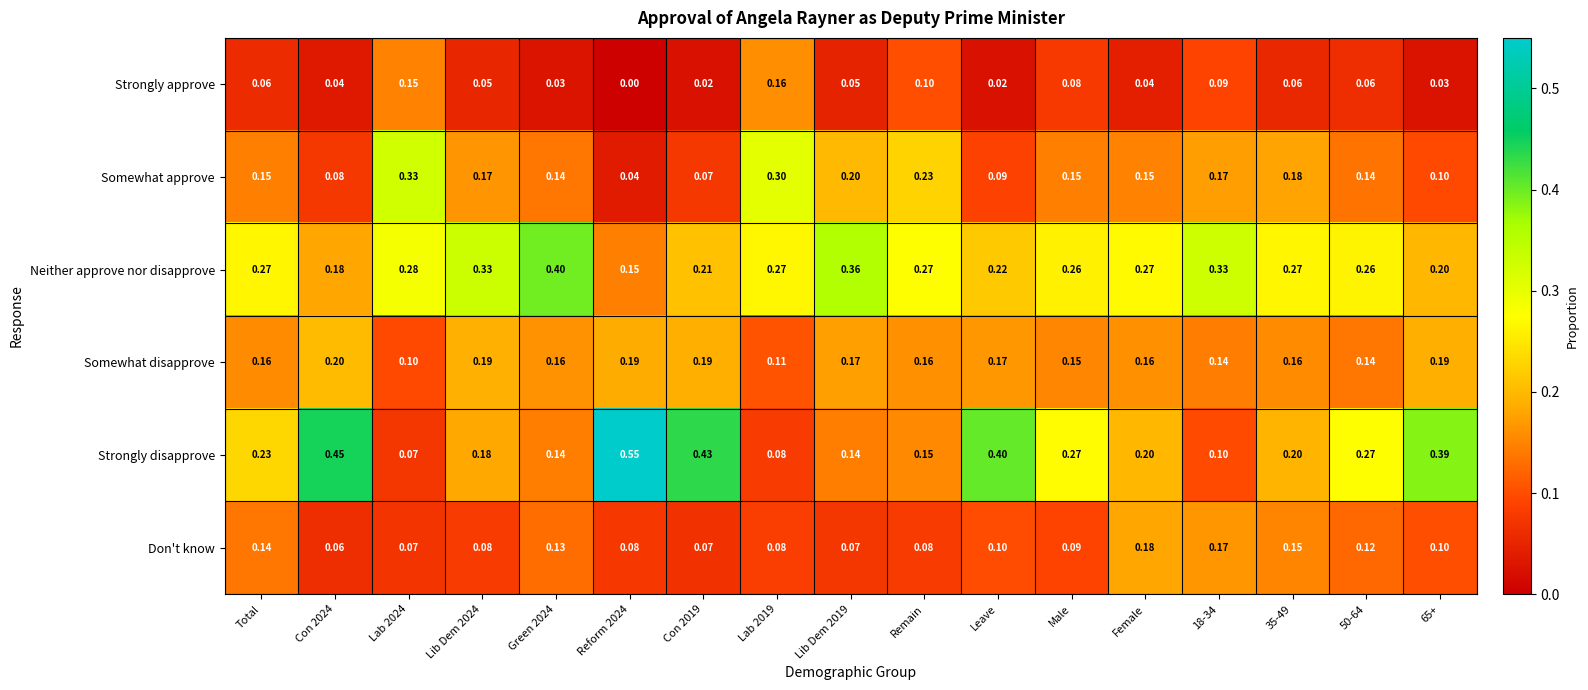

Which series has the widest spread of values?

Strongly disapprove